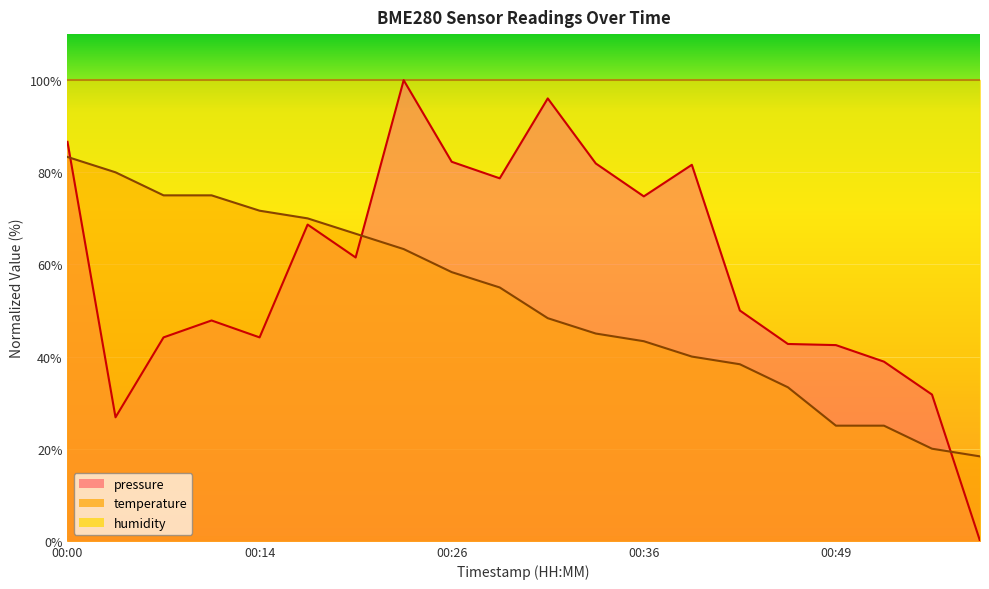

What is the value of the pressure point at the 8th from the left?

100.0